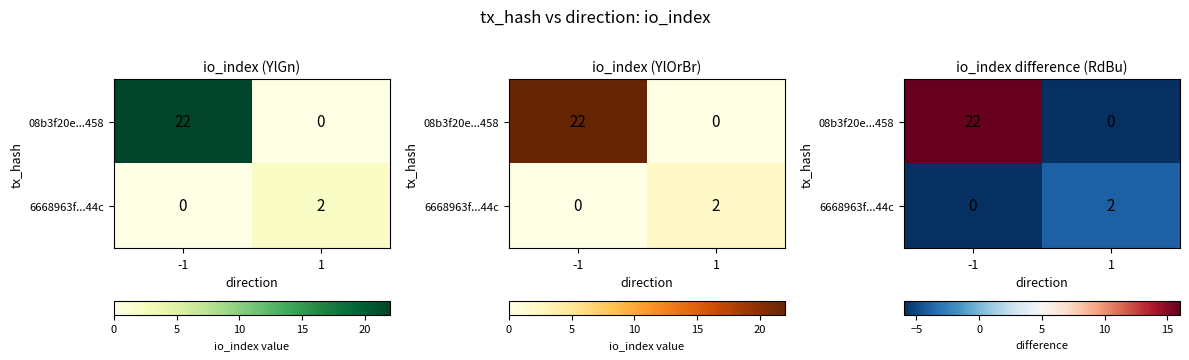

The value of 08b3f20e...458 at -1 is 11. True or false?

False